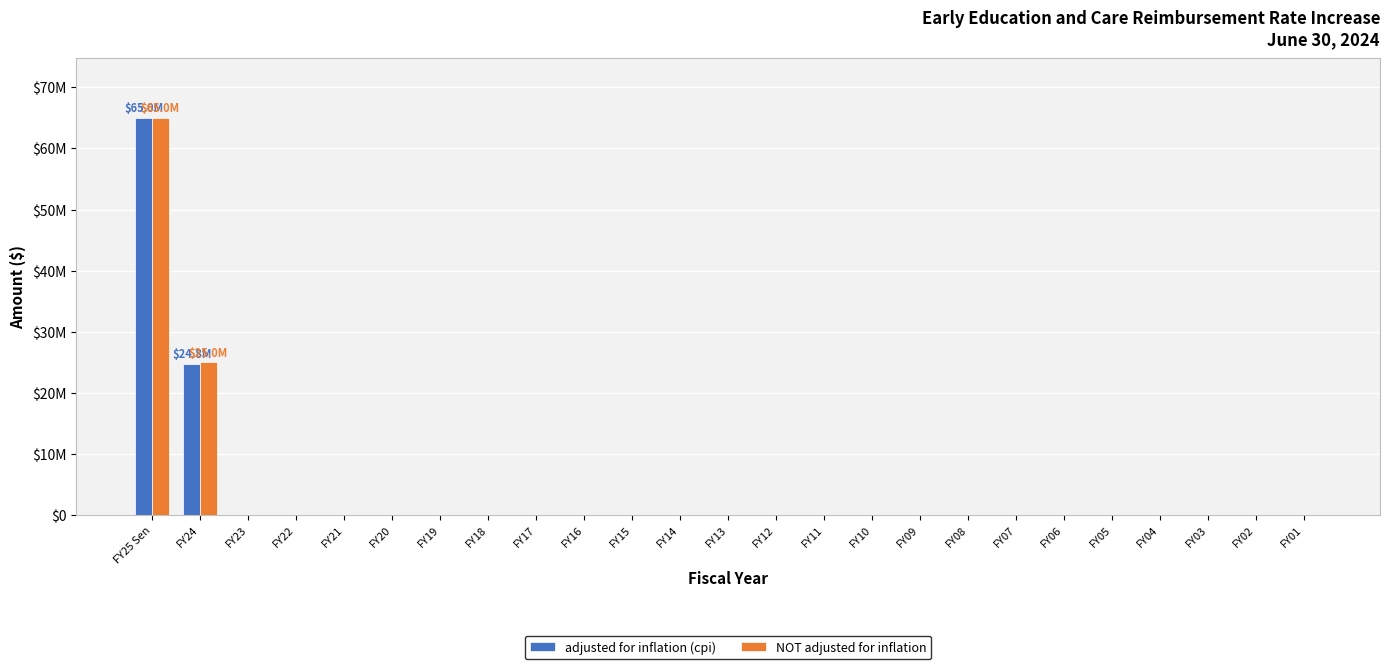

Are the bars horizontal?

No